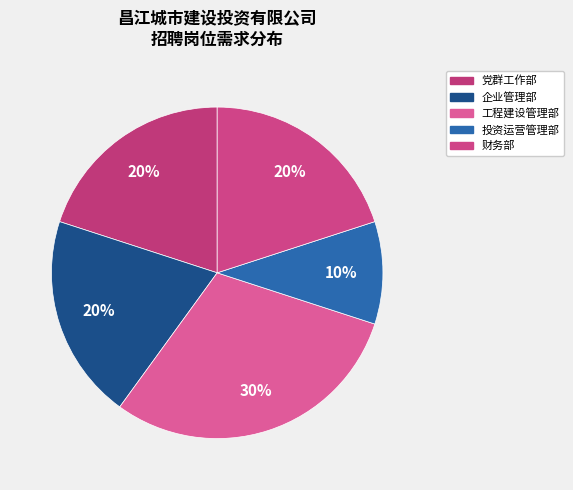

How much of the chart is everything except 工程建设管理部?

70.0%